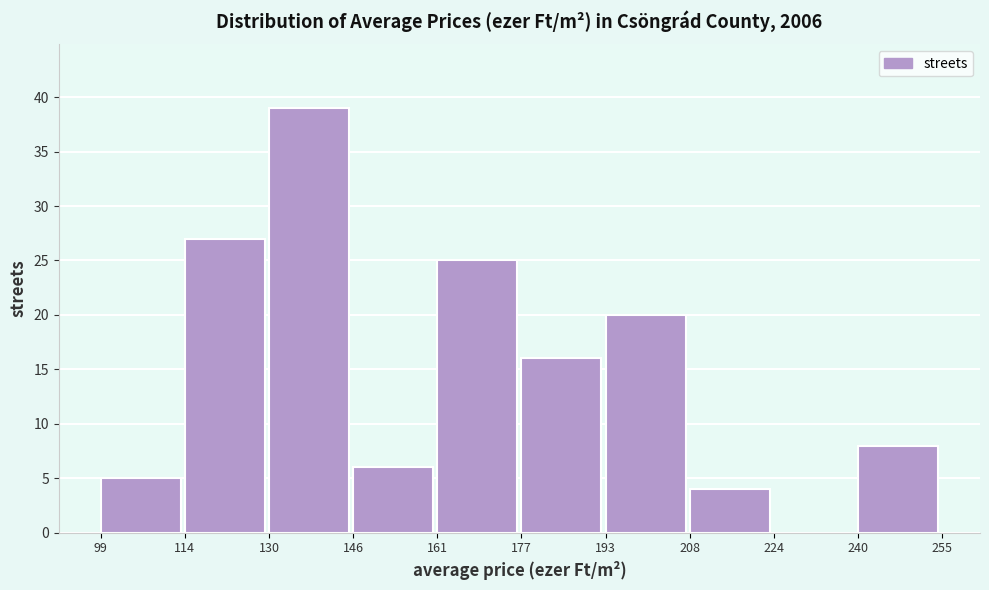

What is the height of the bar covering 161 to 177 on the x-axis? The values are not printed on the chart, so give them approximately, as read against the axis.

25